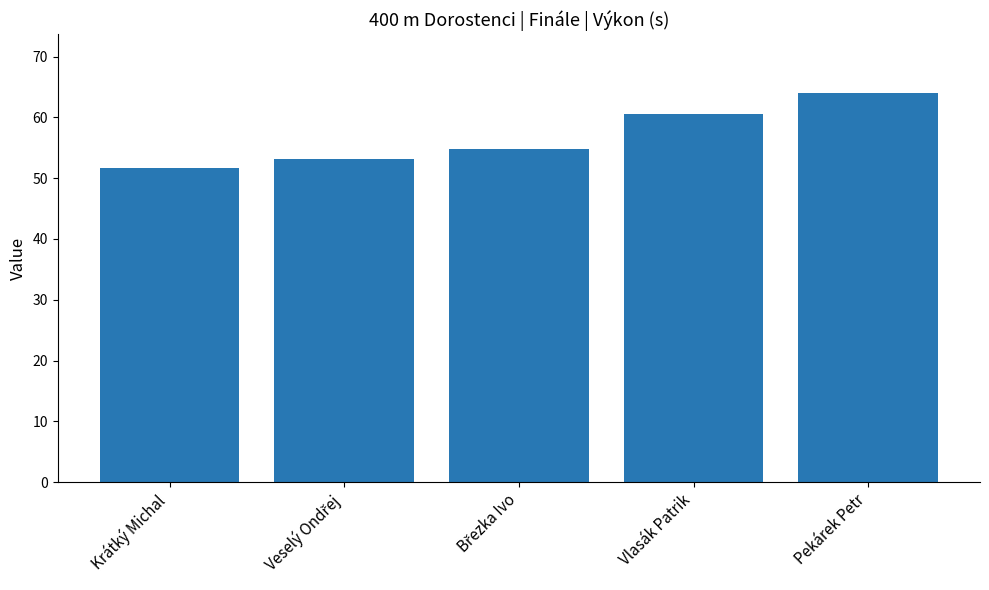

Reading left to right, list all the values displayed in this chart.

51.7	53.2	54.9	60.5	64.1